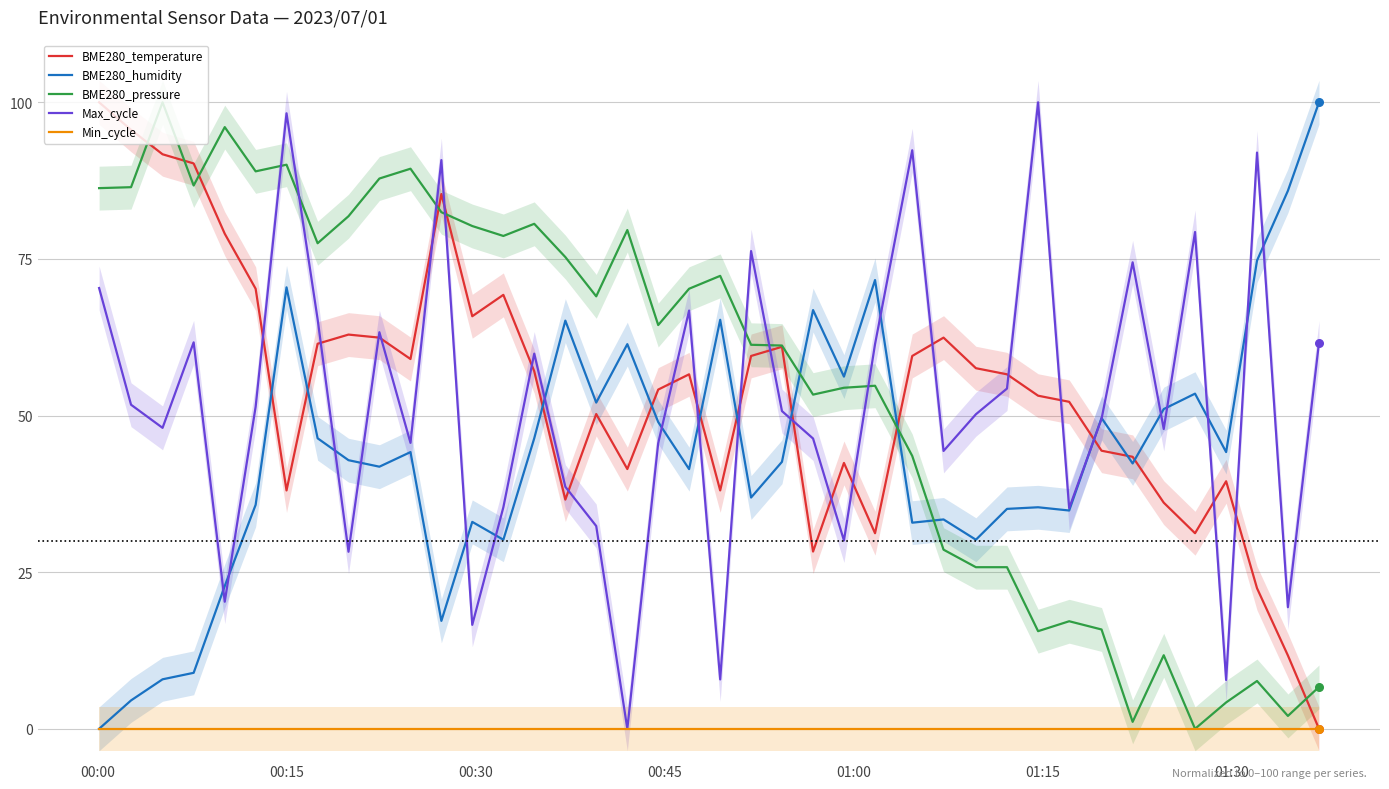

At how many categories does at least one series exceed 11?

40